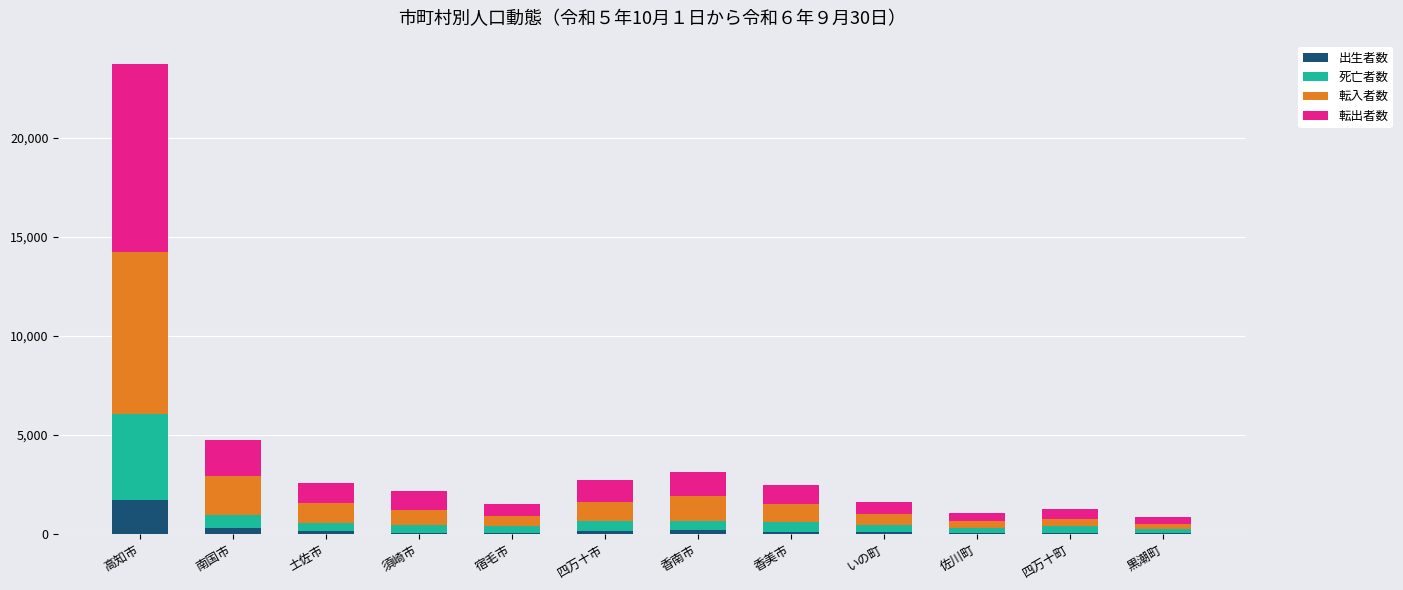

What is the maximum value for 出生者数?

1694